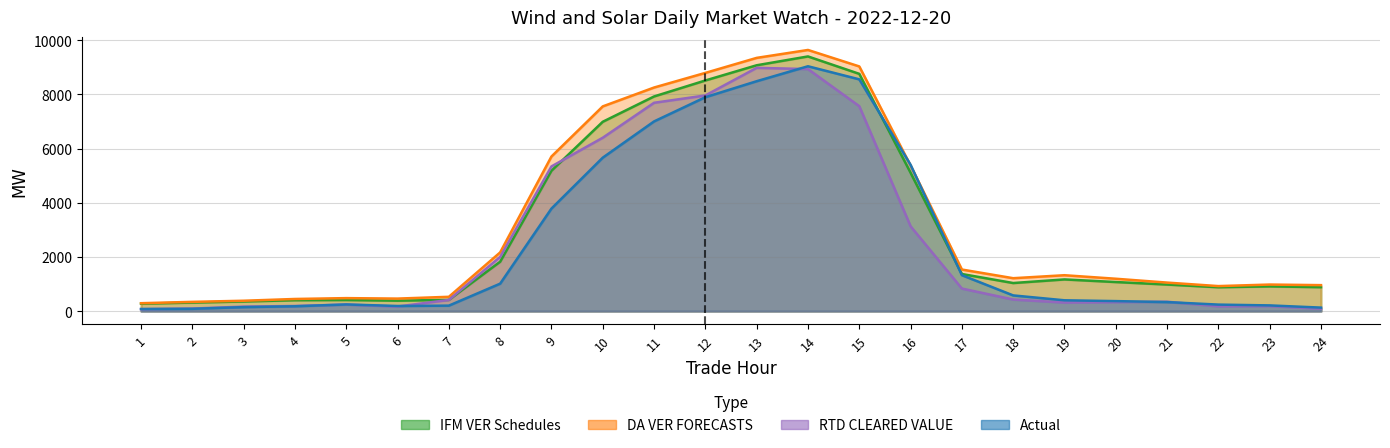

What is the difference between the maximum and minimum values in the DA VER FORECASTS series?

9346.3